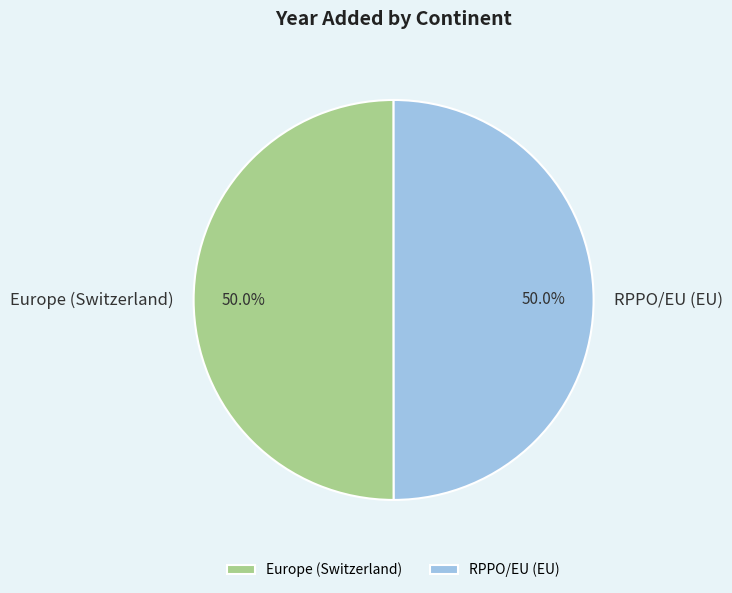

Combined, what portion of the pie is RPPO/EU (EU) and Europe (Switzerland)?

100.0%